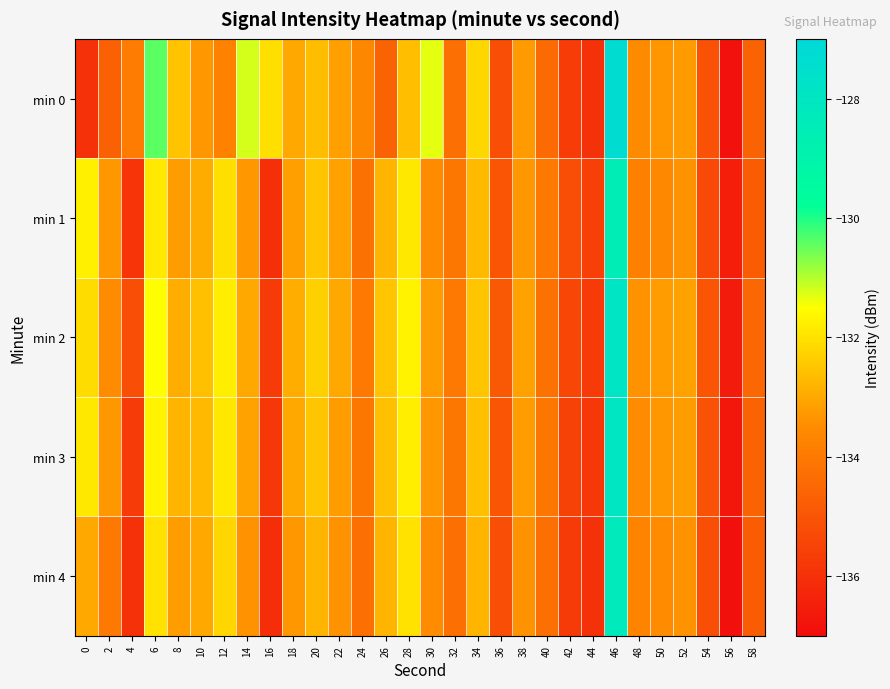

What is the spread (max minus min) of values at 34?

0.6